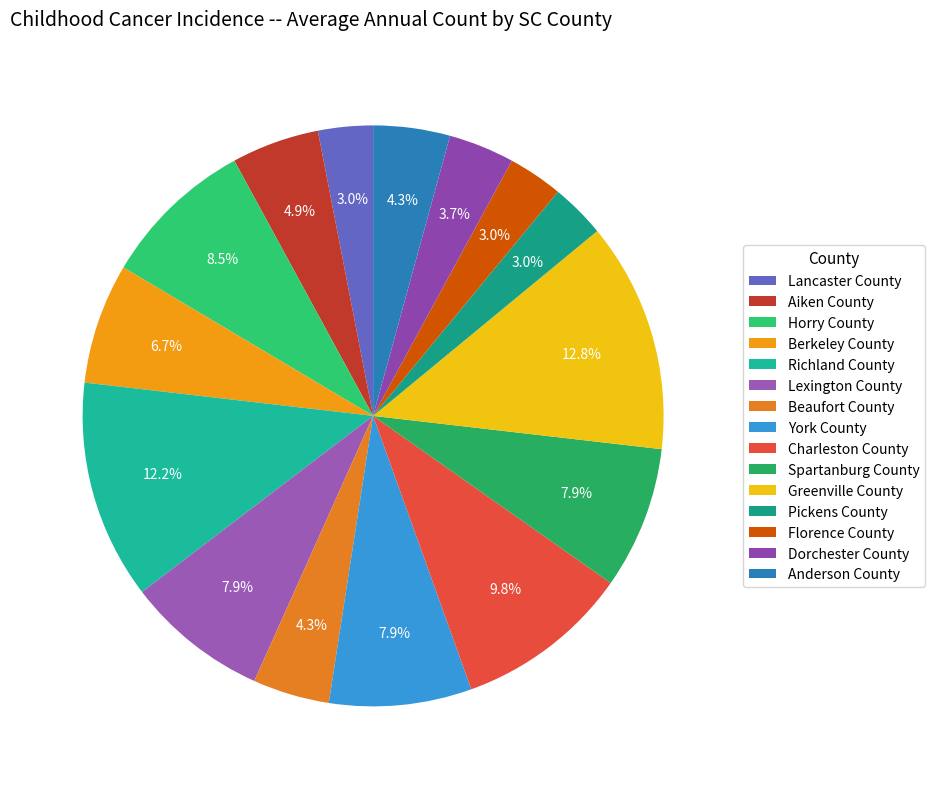

What is the change in value from Greenville County to Florence County?

-16